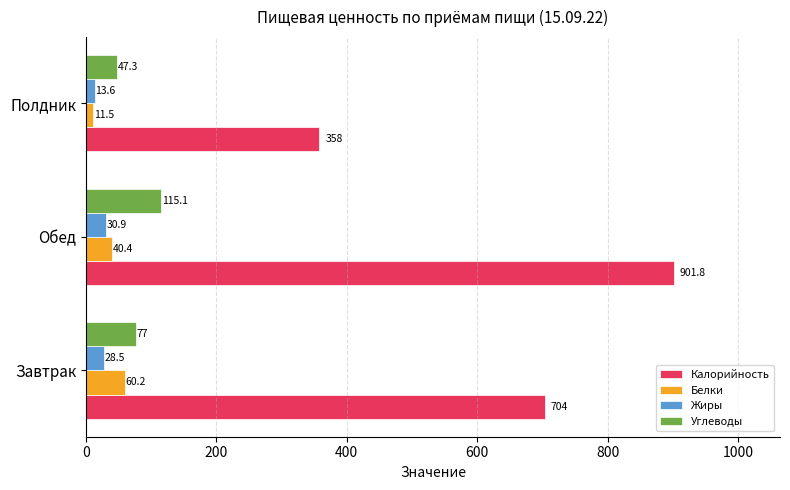

What is the sum of all Жиры values?

73.0